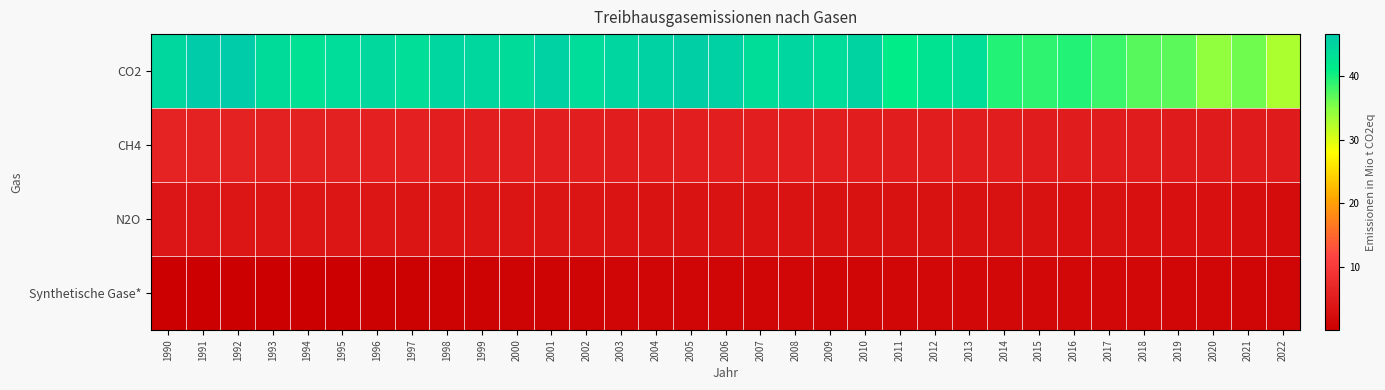

At how many categories does at least one series exceed 20?

33